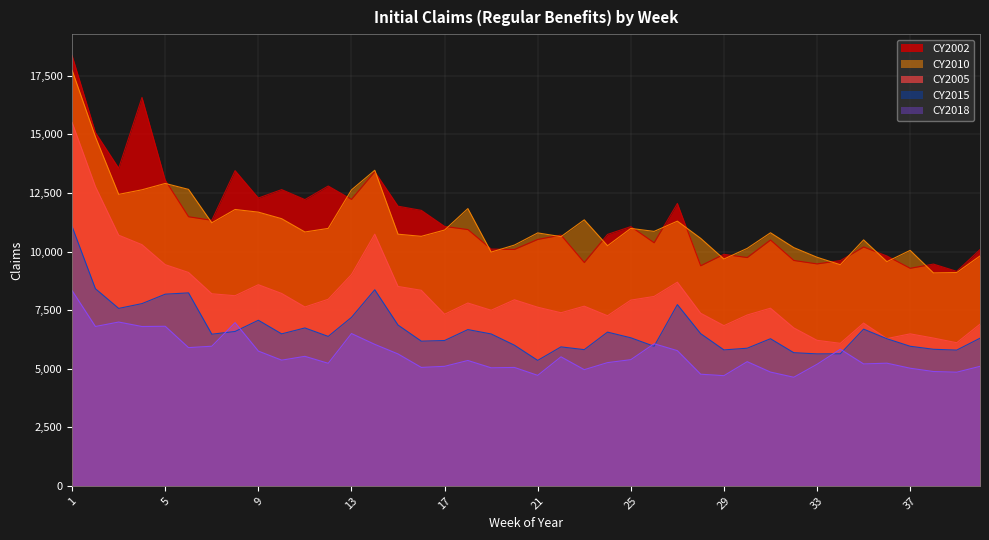

Reading left to right, list all the values displayed in this chart.

CY2002: 1=18362	2=15082	3=13559	4=16580	5=13045	6=11486	7=11335	8=13454	9=12285	10=12645	11=12218	12=12798	13=12228	14=13412	15=11936	16=11759	17=11073	18=10939	19=10105	20=10090	21=10518	22=10703	23=9532	24=10732	25=11065	26=10375	27=12054	28=9394	29=9883	30=9744	31=10493	32=9620	33=9473	34=9613	35=10196	36=9811	37=9285	38=9465	39=9156	40=10083
CY2005: 1=15509	2=12774	3=10700	4=10294	5=9440	6=9108	7=8198	8=8115	9=8585	10=8212	11=7634	12=7963	13=9018	14=10743	15=8511	16=8346	17=7324	18=7803	19=7495	20=7941	21=7624	22=7388	23=7668	24=7261	25=7927	26=8084	27=8693	28=7368	29=6837	30=7292	31=7582	32=6741	33=6211	34=6083	35=6947	36=6285	37=6487	38=6308	39=6108	40=6900
CY2010: 1=17736	2=14896	3=12441	4=12637	5=12908	6=12654	7=11227	8=11796	9=11683	10=11403	11=10836	12=10988	13=12633	14=13470	15=10741	16=10650	17=10919	18=11834	19=9977	20=10277	21=10796	22=10637	23=11354	24=10248	25=10988	26=10861	27=11298	28=10565	29=9681	30=10136	31=10802	32=10169	33=9757	34=9437	35=10498	36=9569	37=10051	38=9089	39=9104	40=9811
CY2015: 1=11061	2=8414	3=7573	4=7778	5=8181	6=8236	7=6472	8=6589	9=7068	10=6486	11=6739	12=6378	13=7190	14=8369	15=6862	16=6175	17=6203	18=6669	19=6483	20=6003	21=5354	22=5931	23=5813	24=6561	25=6319	26=5956	27=7735	28=6496	29=5801	30=5874	31=6279	32=5683	33=5632	34=5636	35=6689	36=6279	37=5957	38=5829	39=5793	40=6300
CY2018: 1=8329	2=6801	3=6991	4=6800	5=6810	6=5899	7=5959	8=6966	9=5751	10=5364	11=5527	12=5230	13=6500	14=6039	15=5629	16=5054	17=5101	18=5350	19=5037	20=5053	21=4715	22=5506	23=4958	24=5259	25=5385	26=6064	27=5770	28=4764	29=4702	30=5299	31=4855	32=4634	33=5188	34=5831	35=5203	36=5235	37=5020	38=4879	39=4850	40=5100